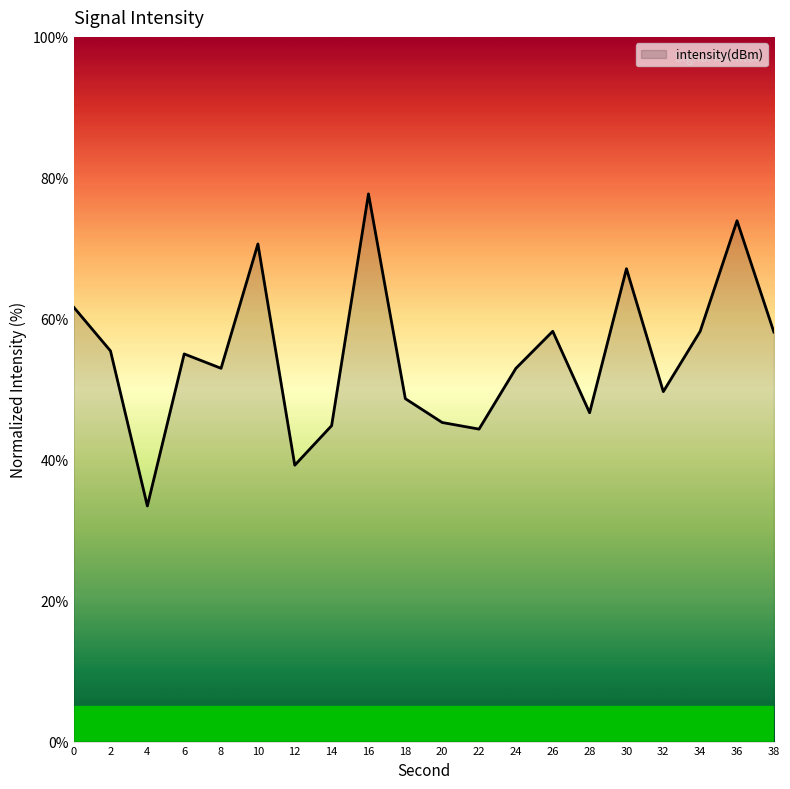

Read the value at 0.

61.7